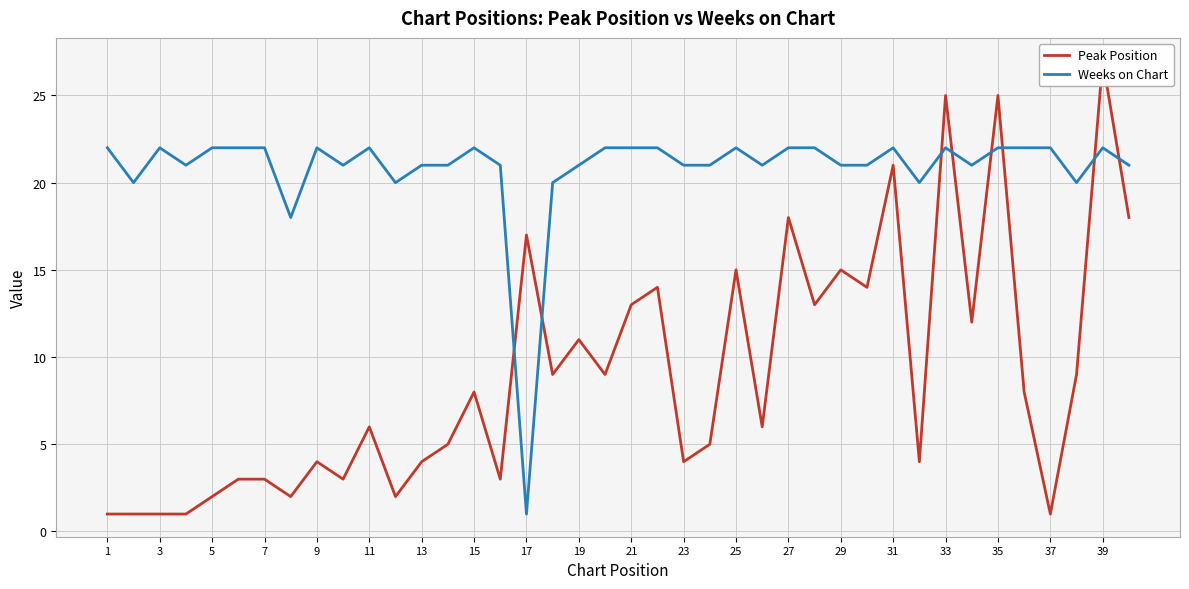

Reading left to right, list all the values displayed in this chart.

Peak Position: 1	1	1	1	2	3	3	2	4	3	6	2	4	5	8	3	17	9	11	9	13	14	4	5	15	6	18	13	15	14	21	4	25	12	25	8	1	9	27	18
Weeks on Chart: 22	20	22	21	22	22	22	18	22	21	22	20	21	21	22	21	1	20	21	22	22	22	21	21	22	21	22	22	21	21	22	20	22	21	22	22	22	20	22	21